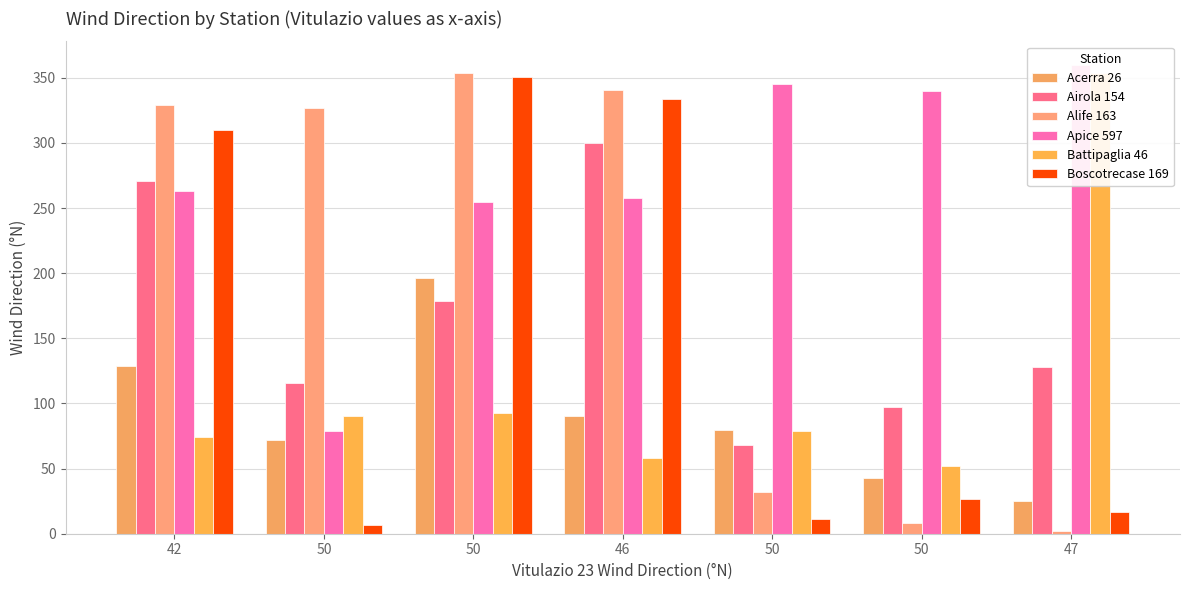

What is the approximate value of Apice 597 at 42, to the nearest 50?

250